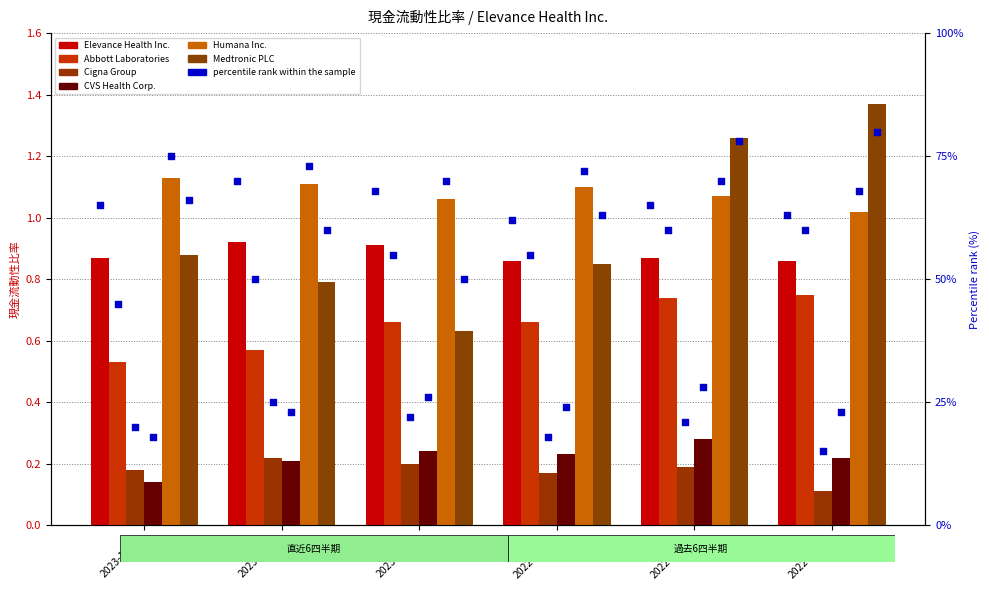

Which series contains the lowest Y value?

Cigna Group